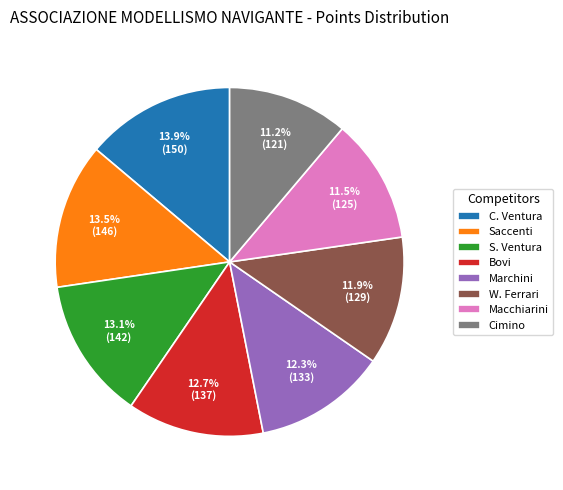

What percentage is the Bovi slice, to the nearest percent?

13%